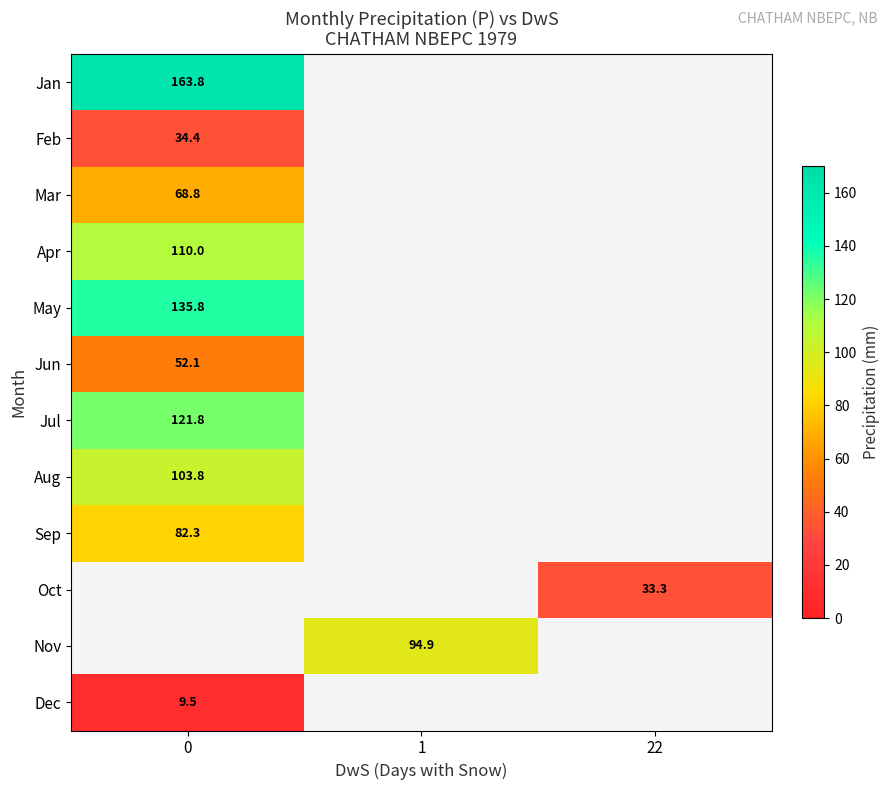

At how many categories does at least one series exceed 49?

2